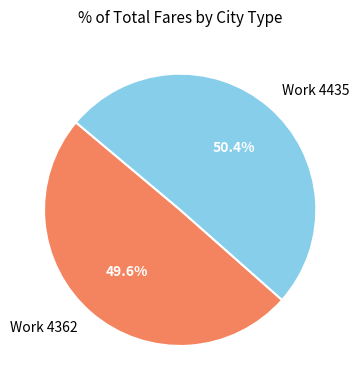

To the nearest percent, what is the combined percentage of Work 4435 and Work 4362?

100%